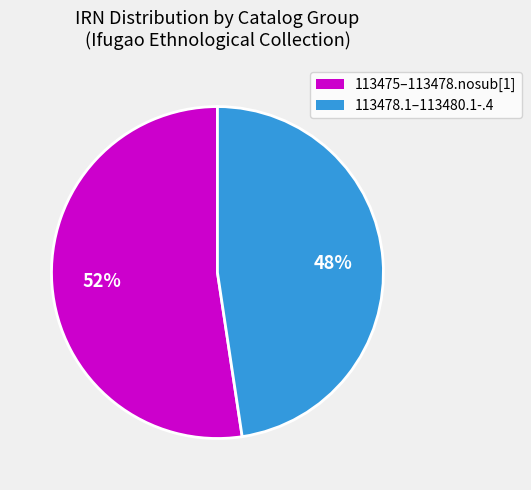

To the nearest percent, what is the average slice percentage?

50%